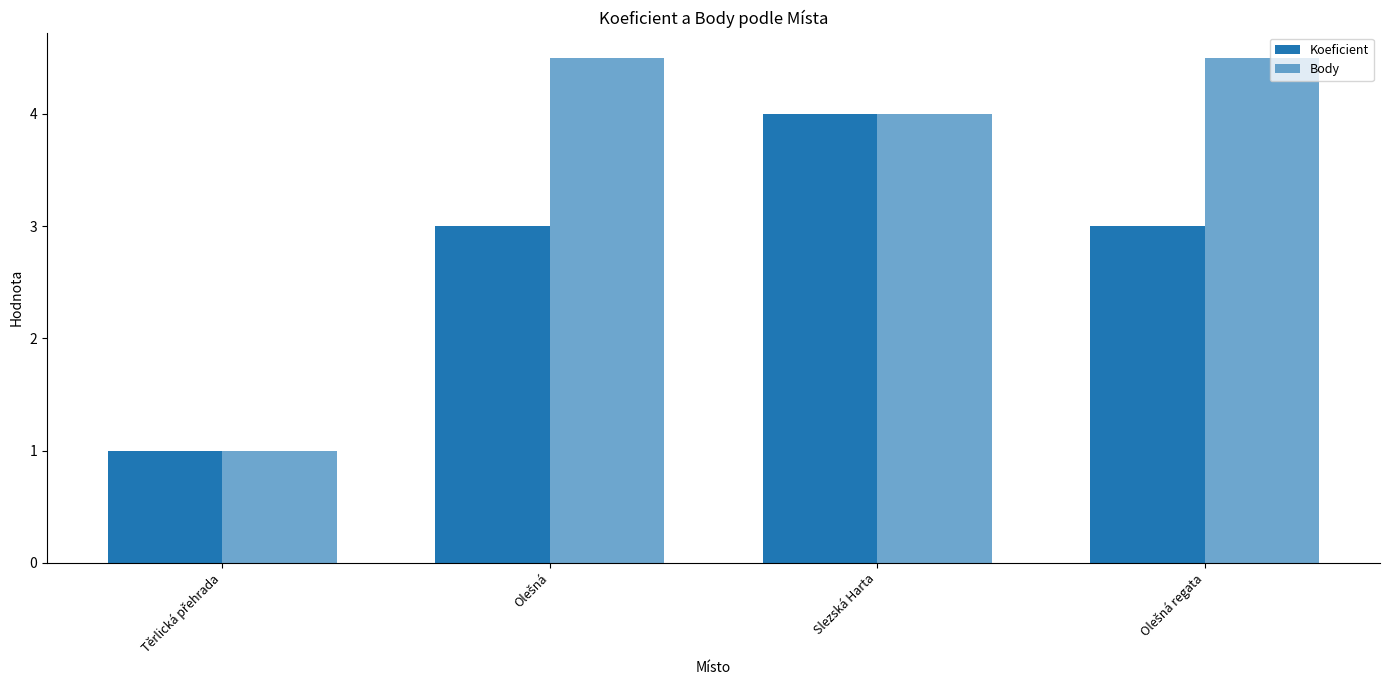

How many categories are shown in the chart?

4